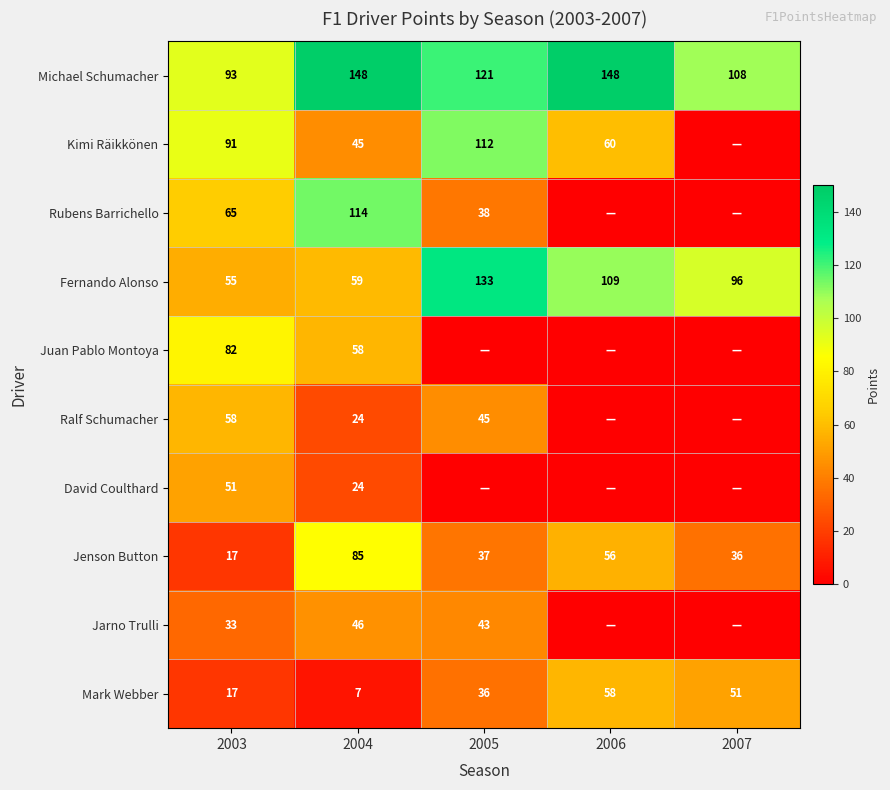

Between 2005 and 2004, which is larger?

2004